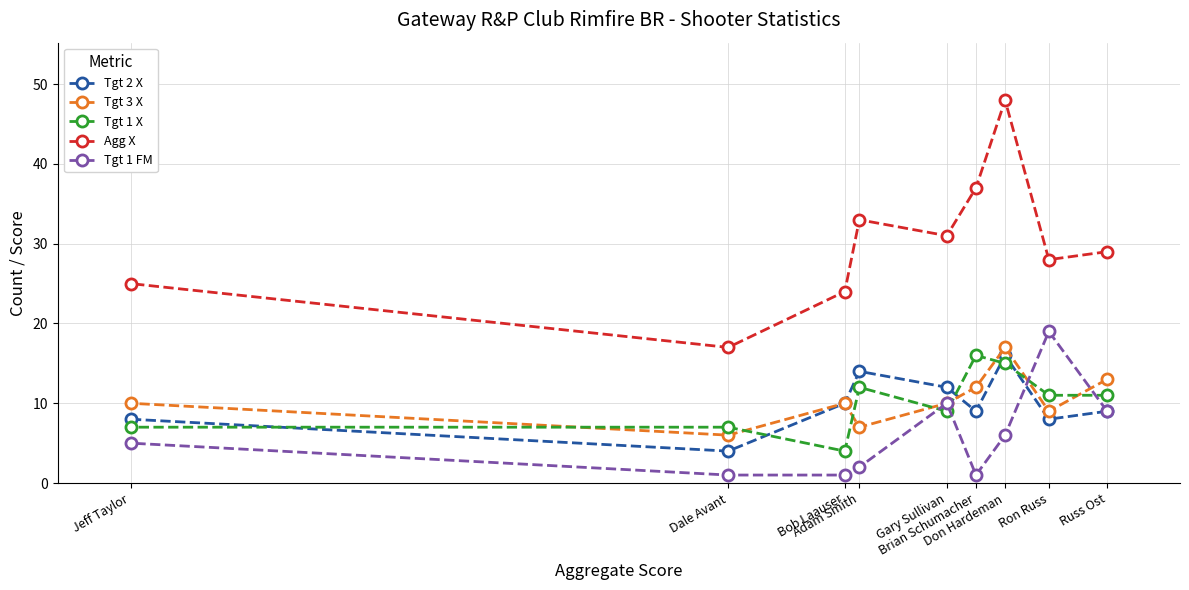

The Tgt 2 X series shows 12 at Gary Sullivan. True or false?

True